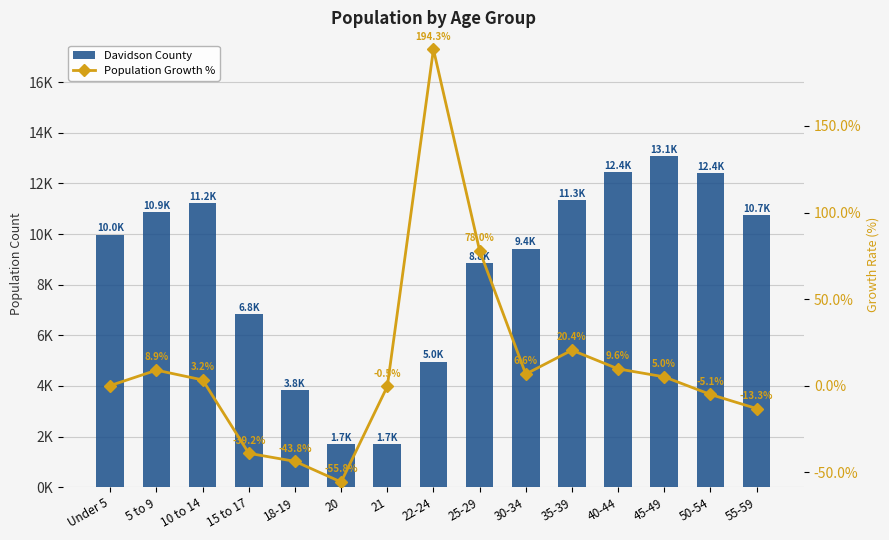

At 35-39, list the series in order from largest to smallest.

Davidson County, Population Growth %